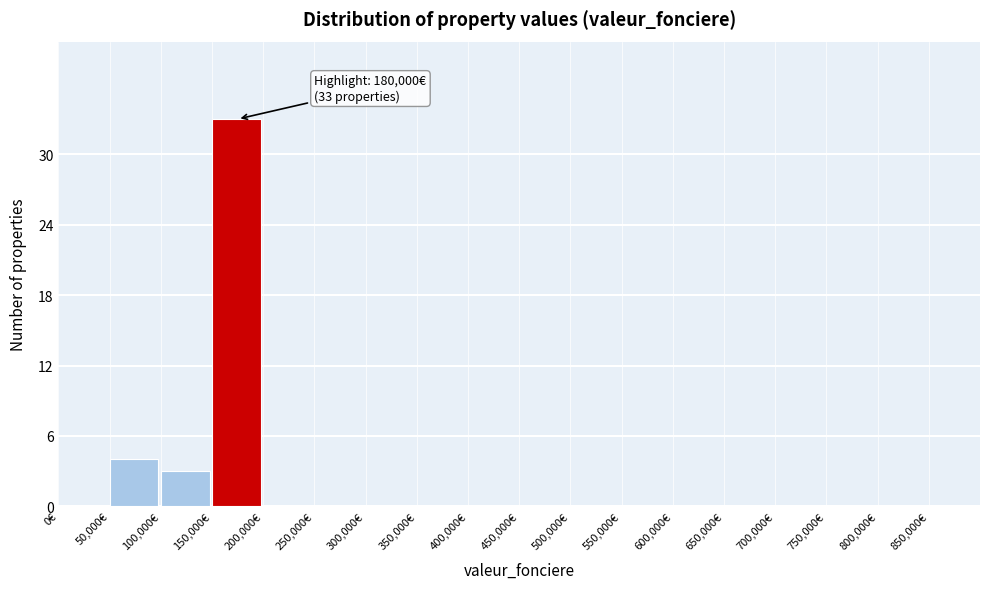

Over which range of the x-axis is the bar tallest?

150000 to 200000